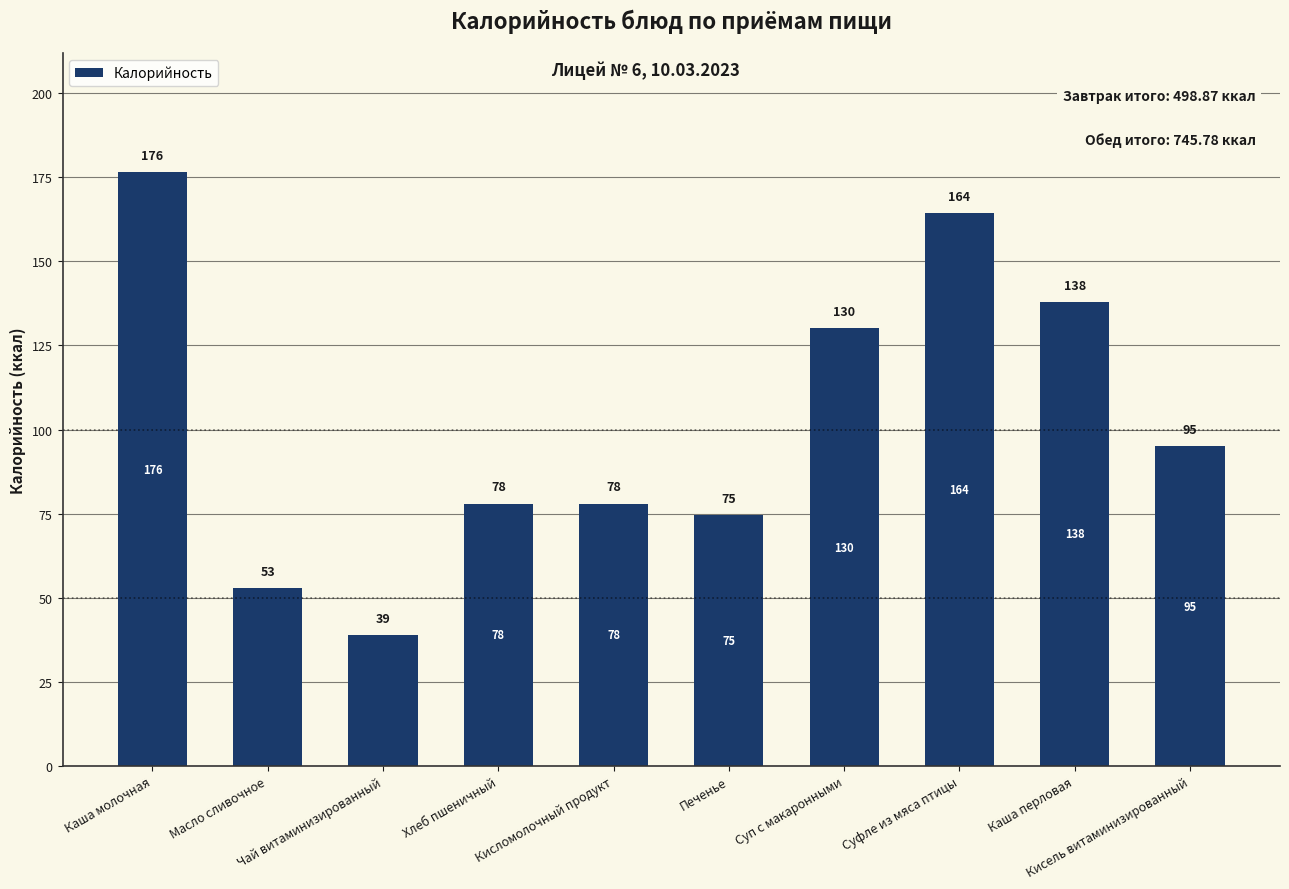

What is the value of the 6th bar from the left?

74.5